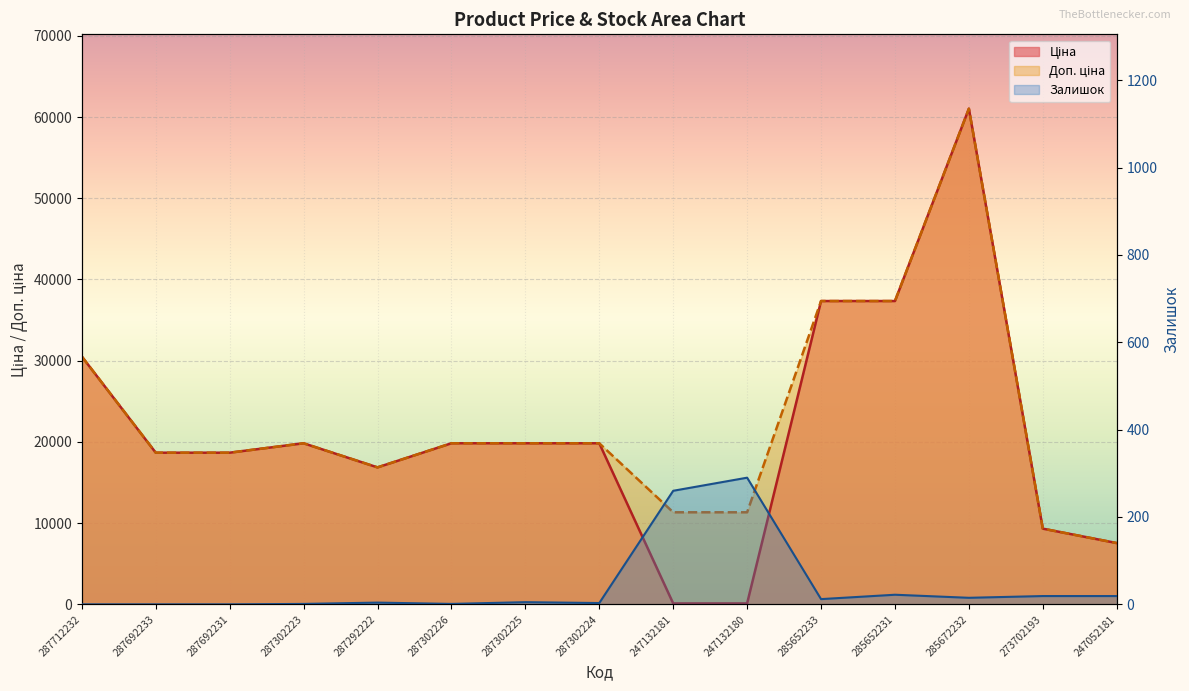

What are all the series names shown in the legend?

Ціна, Доп. ціна, Залишок